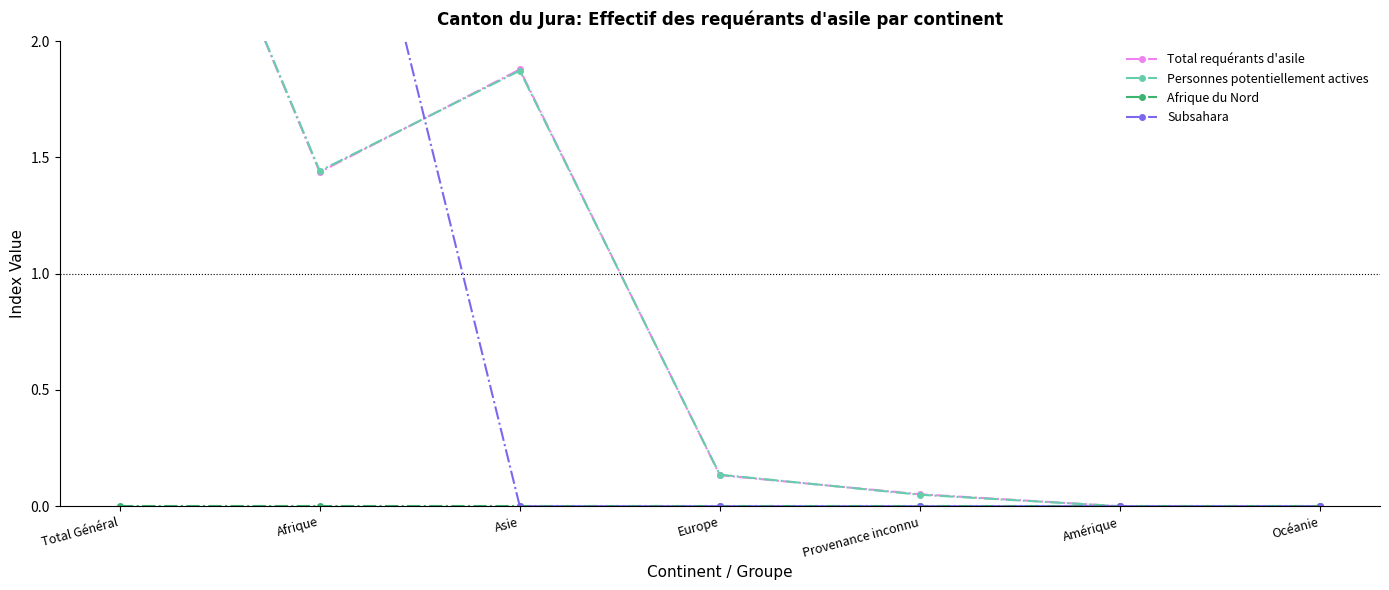

How many distinct data groups are displayed?

4